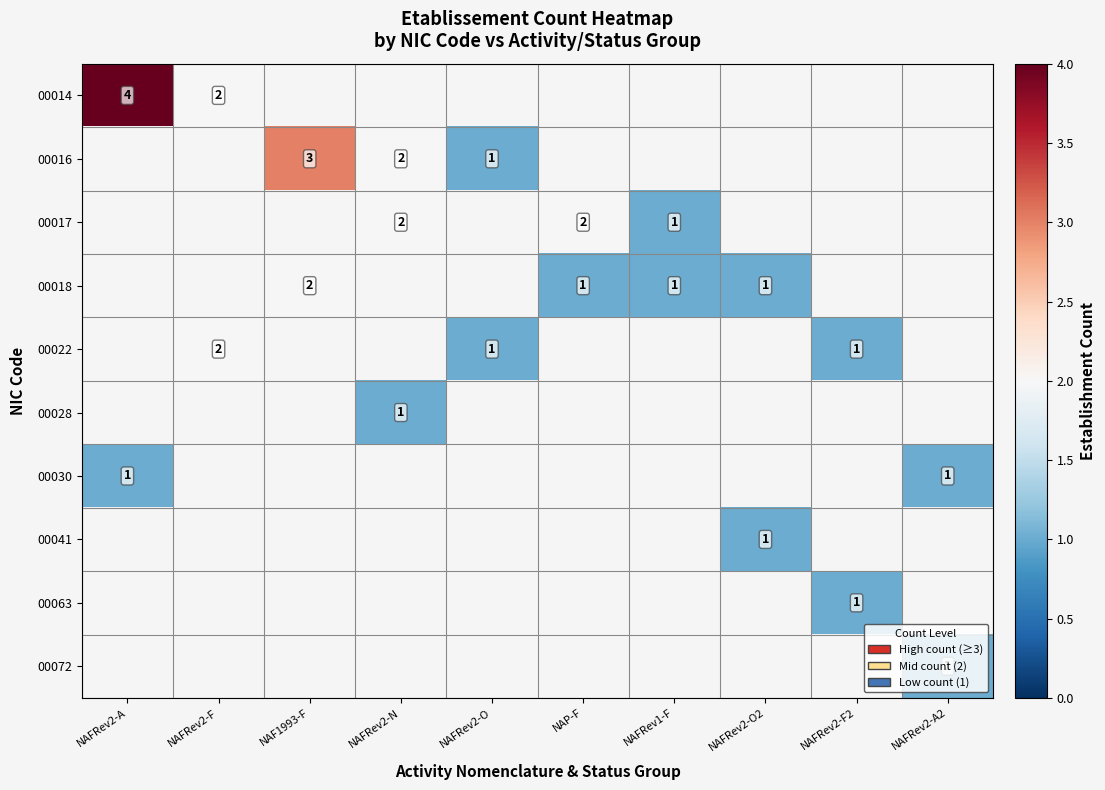

How many distinct data groups are displayed?

10